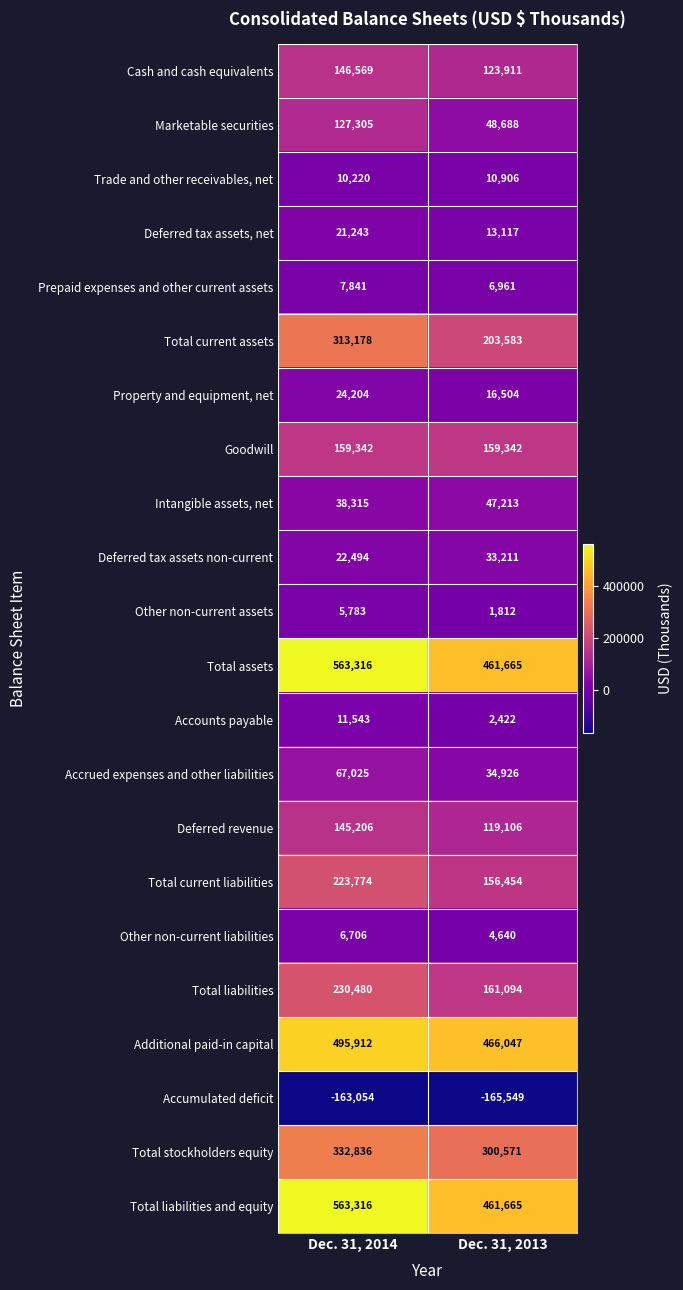

At which category is the sum across all series the highest?

Dec. 31, 2014